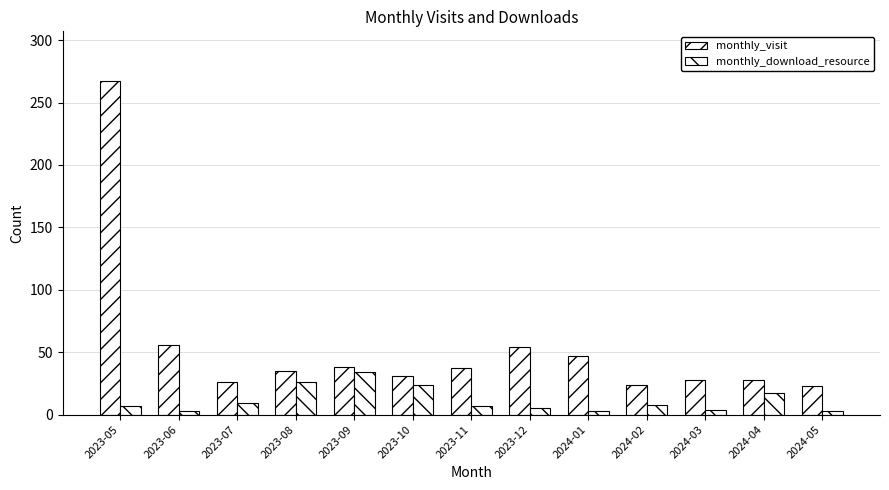

Does the chart contain stacked bars?

No